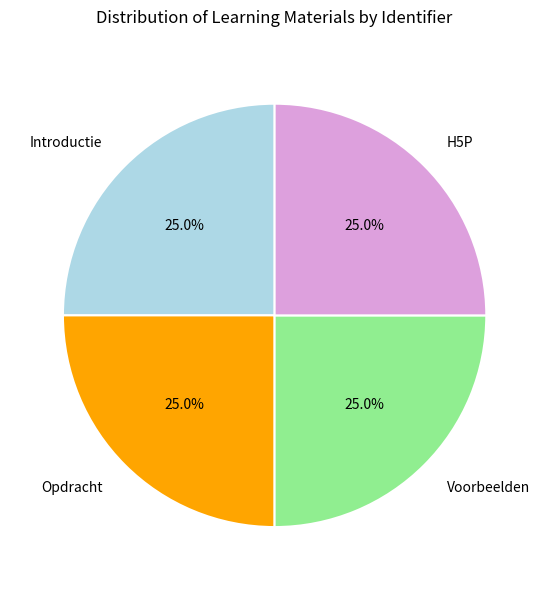

To the nearest percent, what is the average slice percentage?

25%